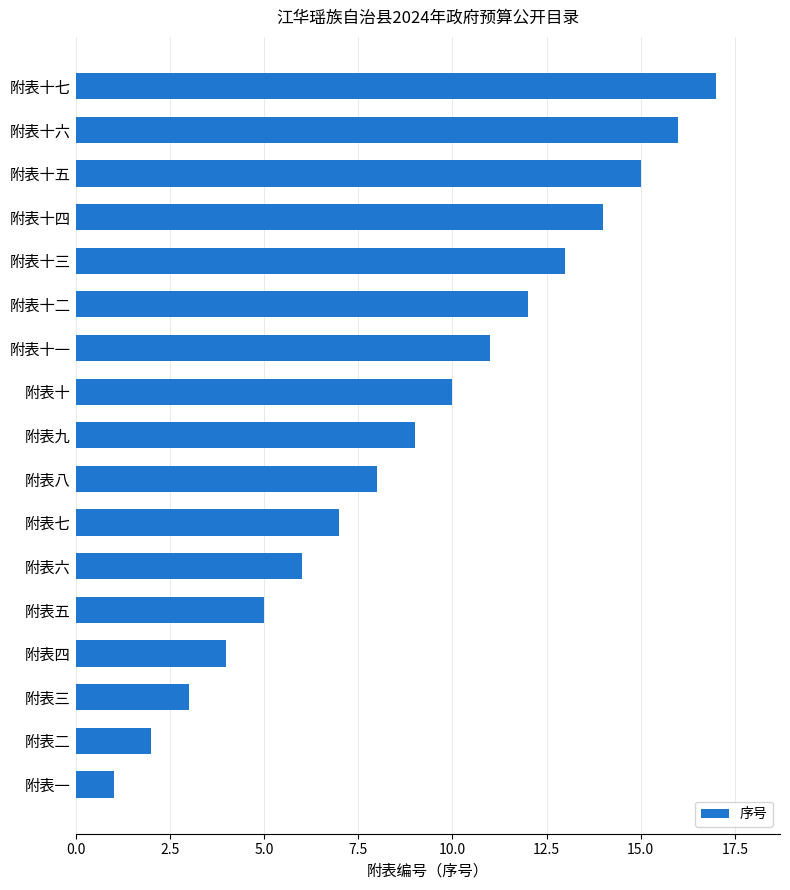

List the labels in order of value, smallest first.

附表一, 附表二, 附表三, 附表四, 附表五, 附表六, 附表七, 附表八, 附表九, 附表十, 附表十一, 附表十二, 附表十三, 附表十四, 附表十五, 附表十六, 附表十七